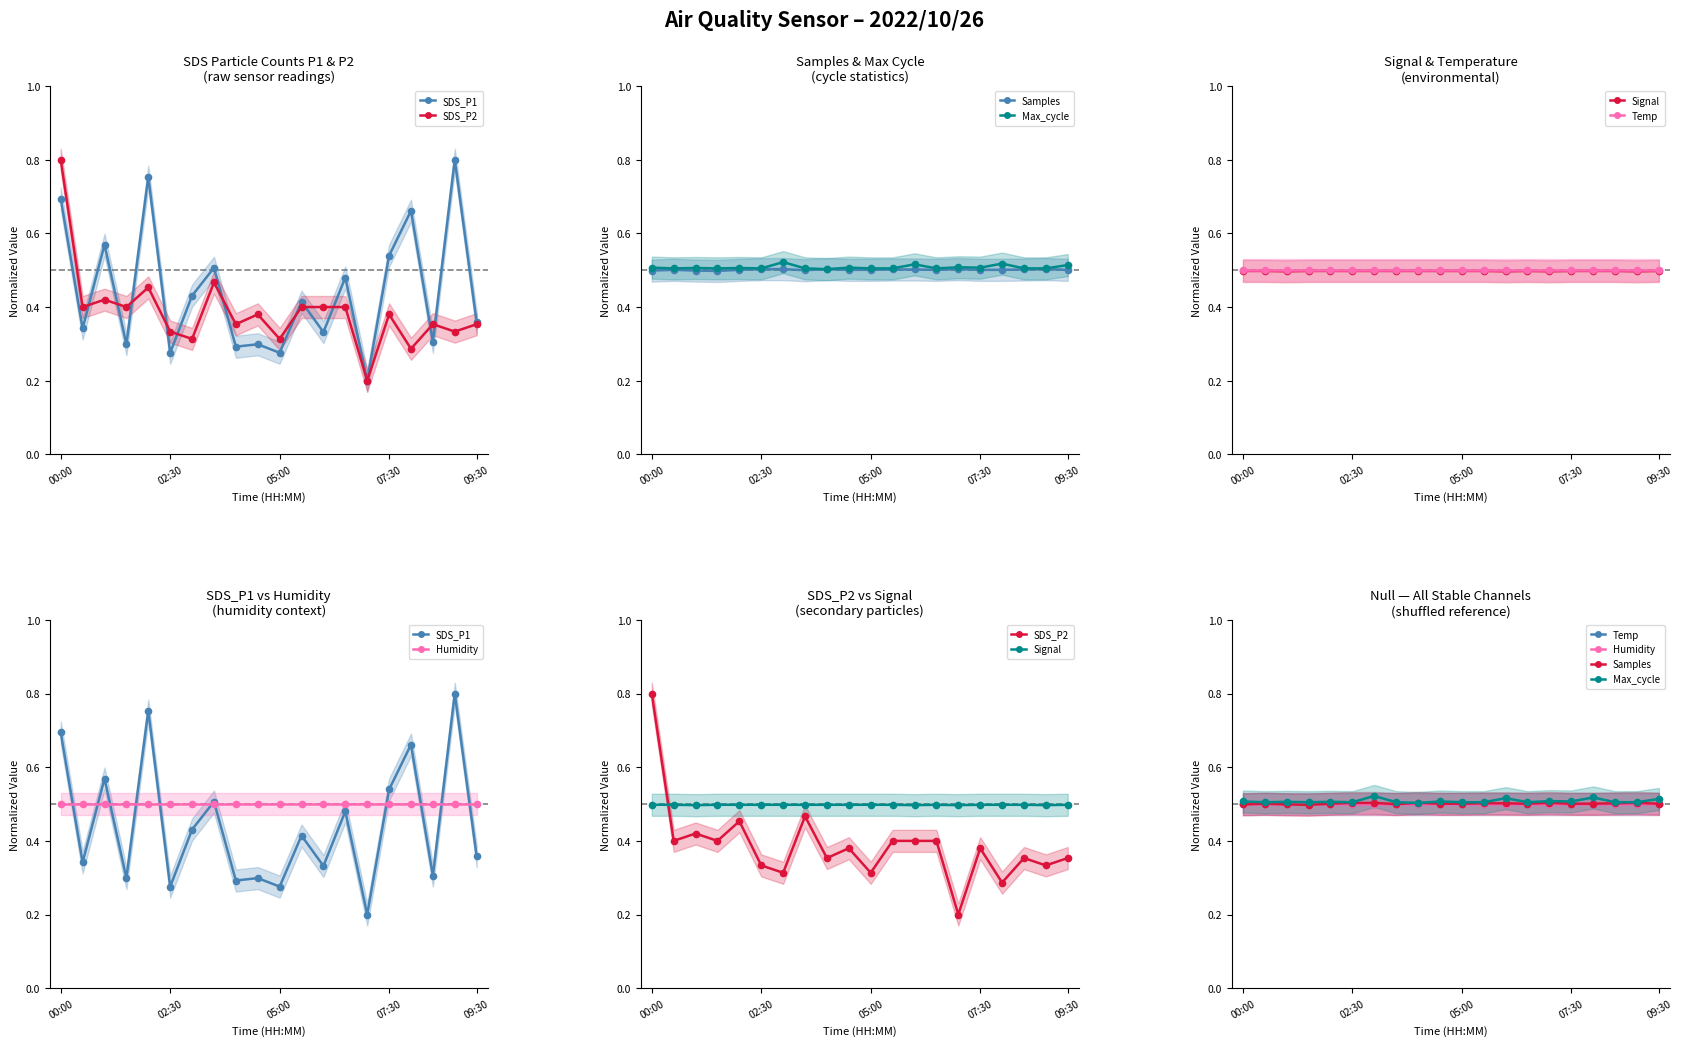

Rank the categories by SDS_P2 value from lowest to highest.

07:00, 08:00, 03:00, 05:00, 02:30, 09:00, 04:00, 08:30, 09:30, 04:30, 07:30, 00:30, 01:30, 05:30, 06:00, 06:30, 01:00, 02:00, 03:30, 00:00